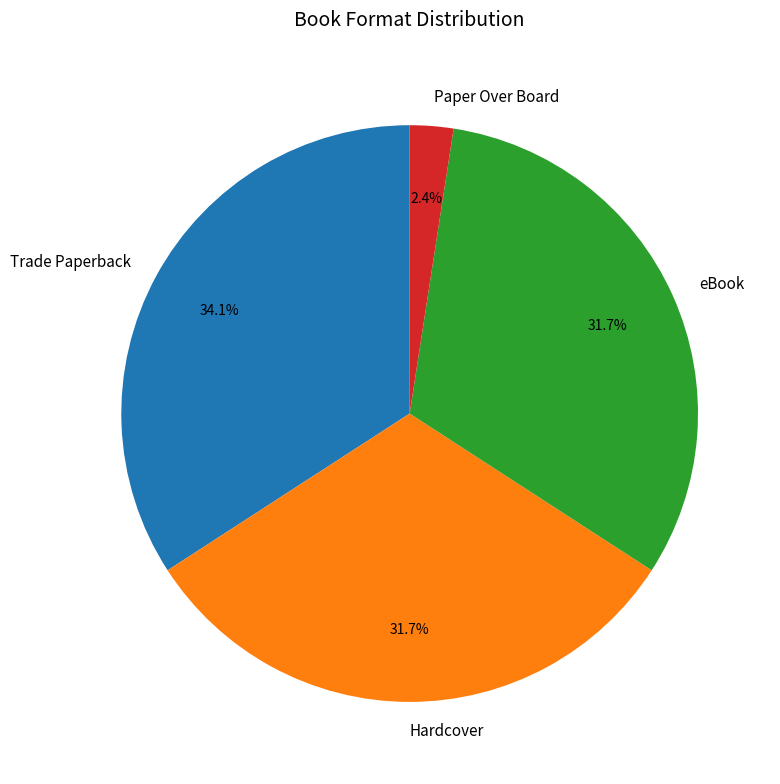

What is the ratio of the value at Hardcover to the value at Trade Paperback?

0.9